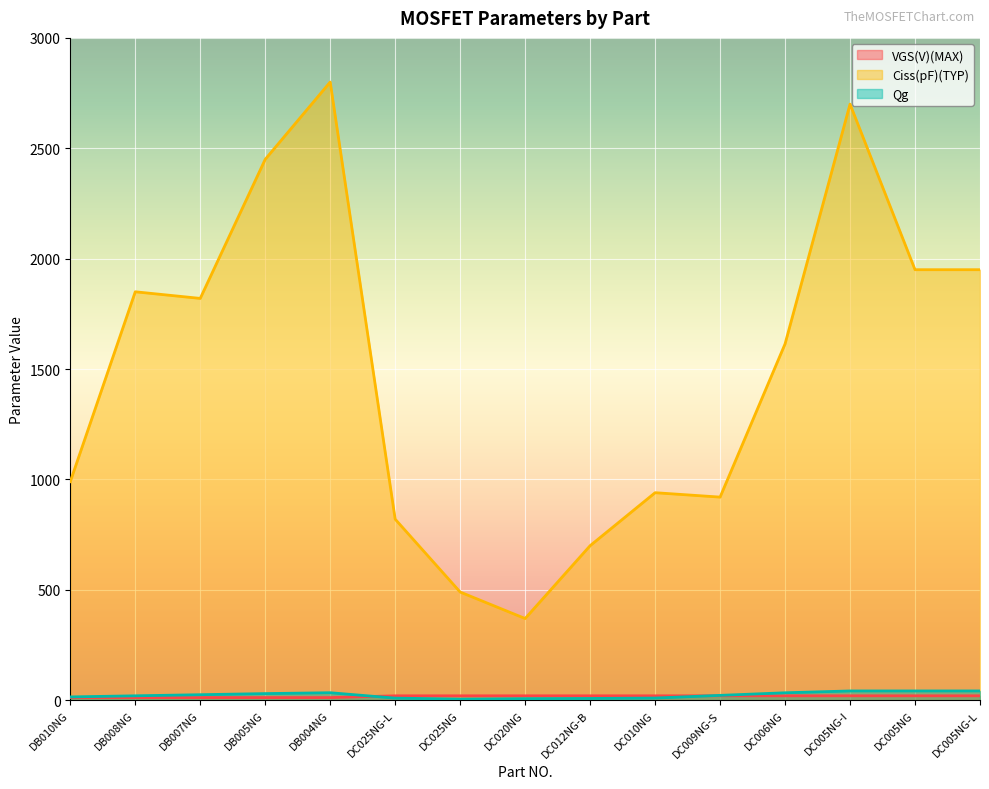

Rank the series at DC025NG-L from highest to lowest value.

Ciss(pF)(TYP), VGS(V)(MAX), Qg